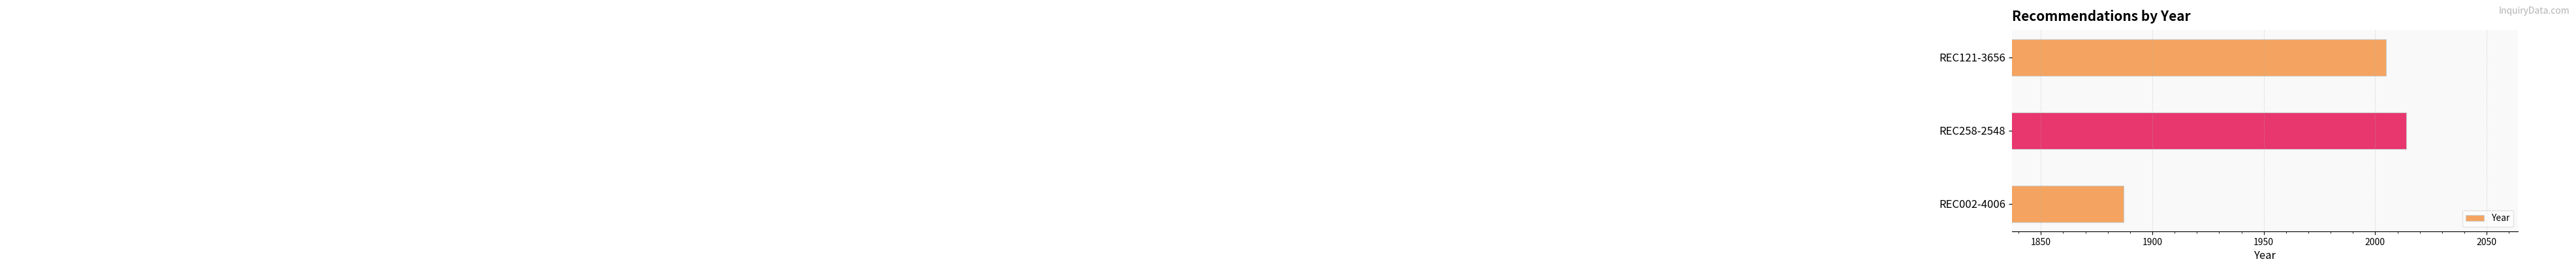

Reading bottom to top, what are all the values shown in this chart?

1887	2014	2005